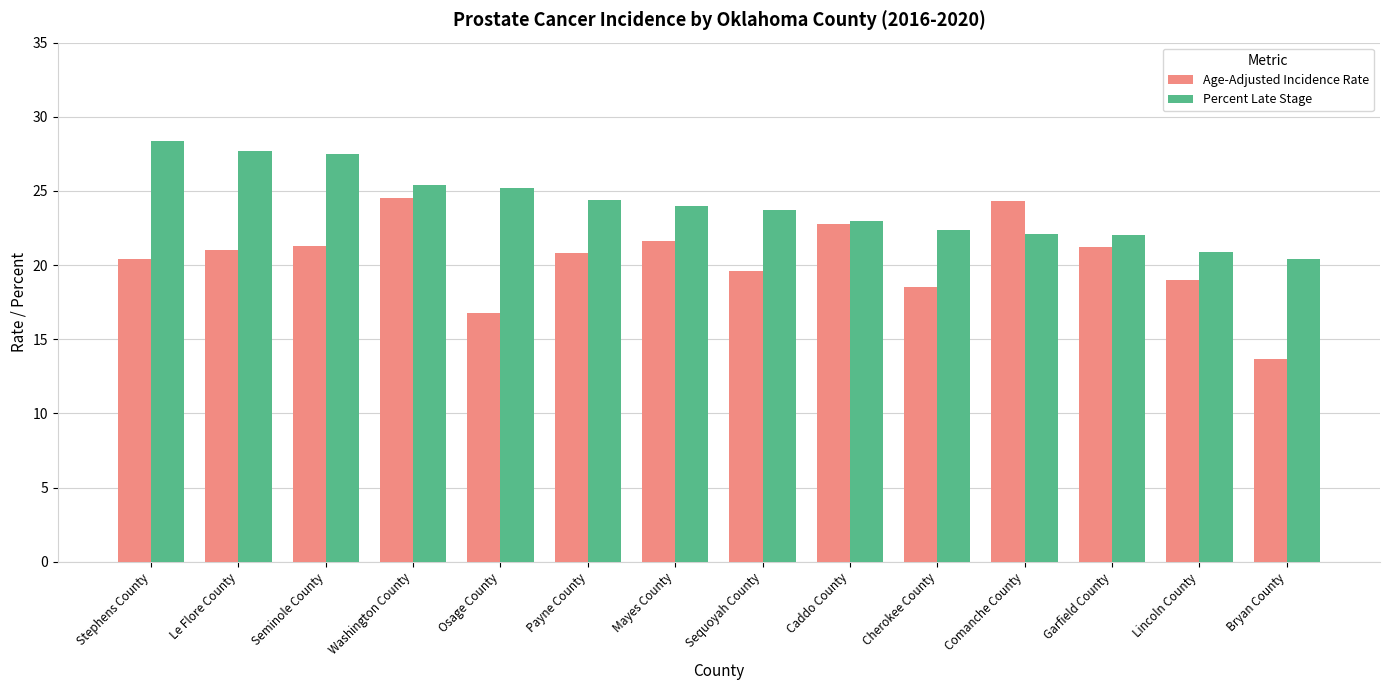

What value does the Percent Late Stage series have at Garfield County?

22.0